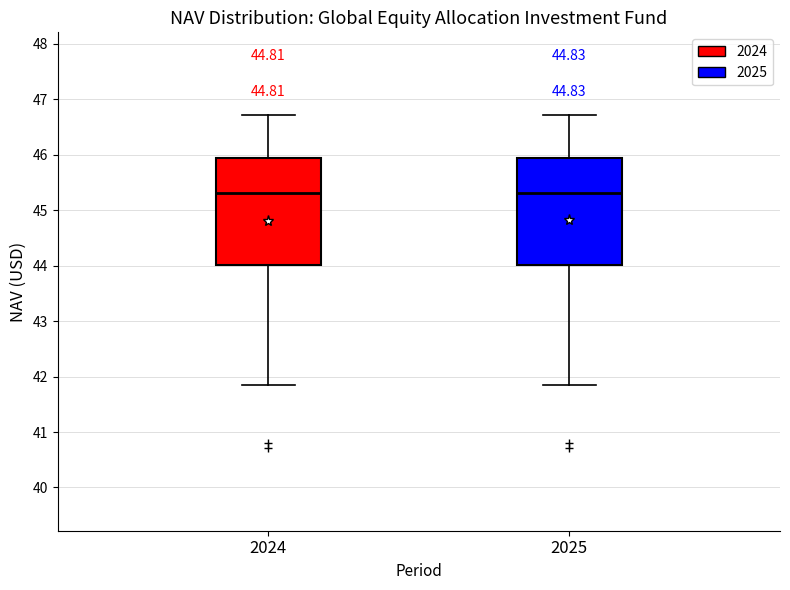

Reading left to right, read every box against the y-axis: the position of its median line, the range the box covers, and the ends of its whiskers. The values are not printed on the chart, so give them approximately, as read against the axis.

2024: median 45.3, box 44.0 to 45.9, whiskers 41.8 to 46.7
2025: median 45.3, box 44.0 to 45.9, whiskers 41.8 to 46.7